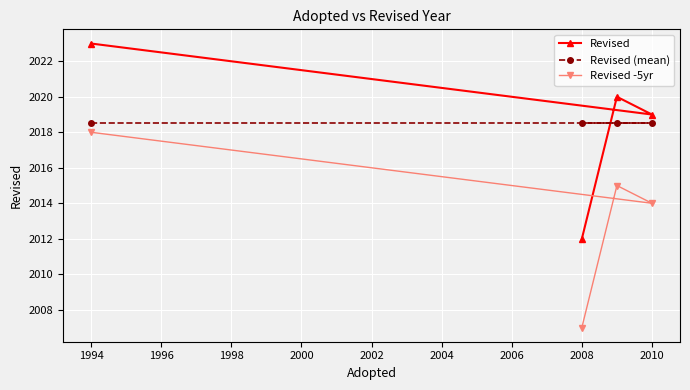

At 1994, list the series in order from largest to smallest.

Revised, Revised (mean), Revised -5yr